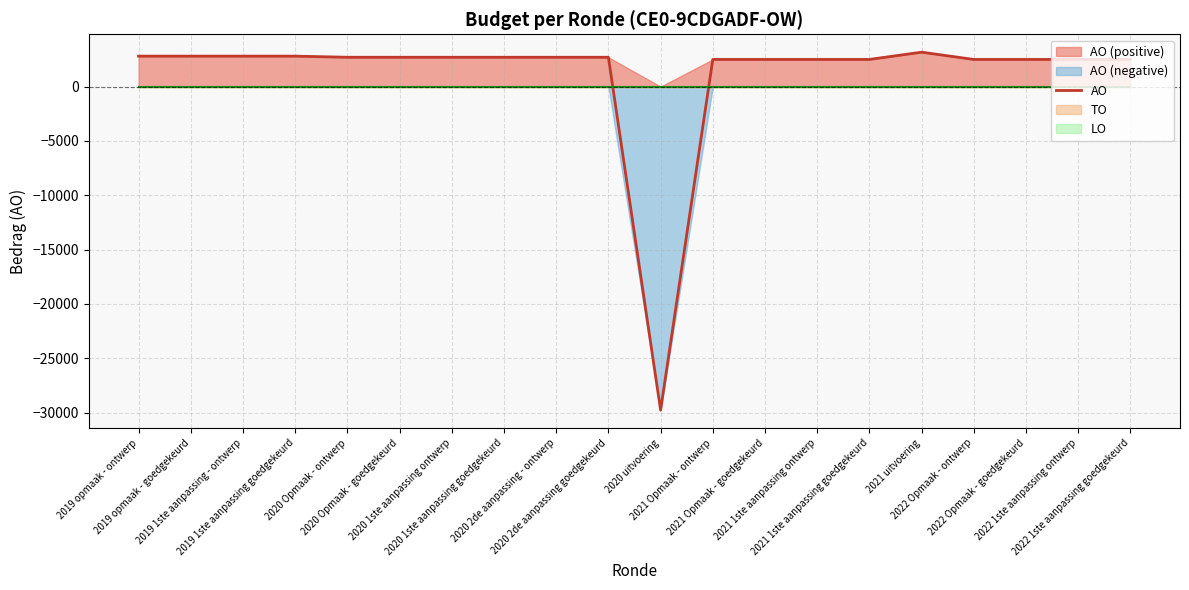

At which label does the data first exceed 2700?

2019 opmaak - ontwerp